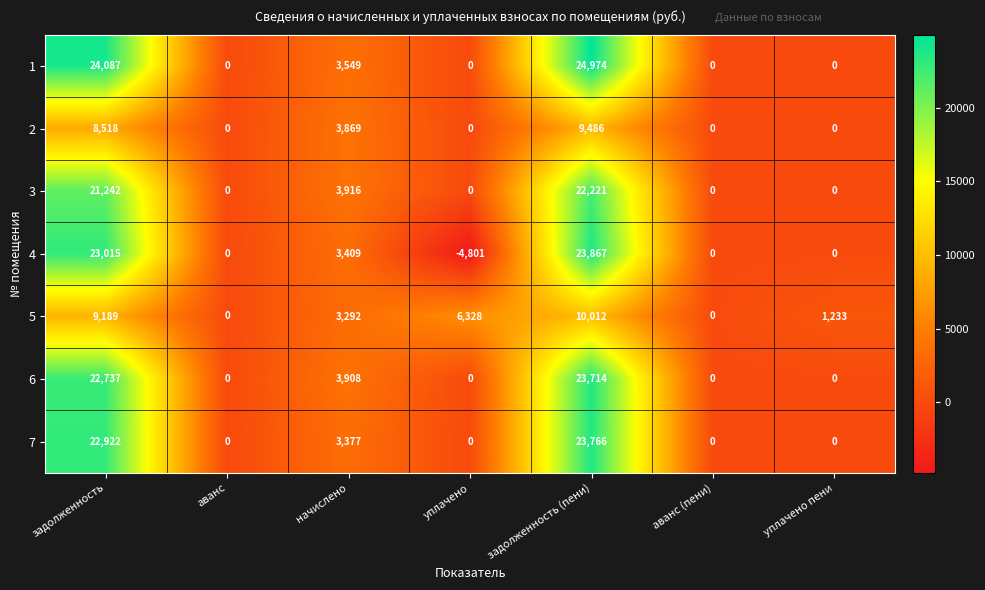

Count the number of categories in the chart.

7